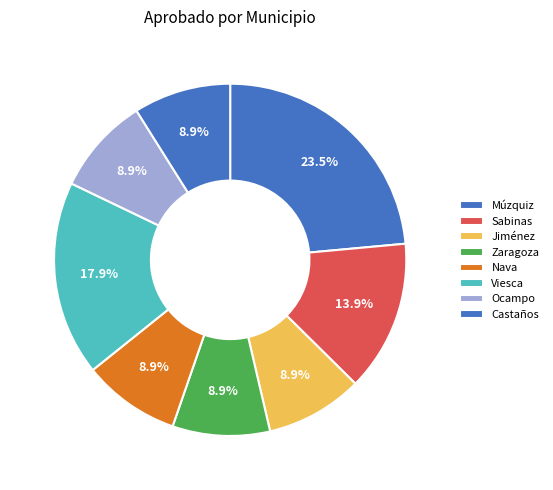

How many slices are in this pie chart?

8